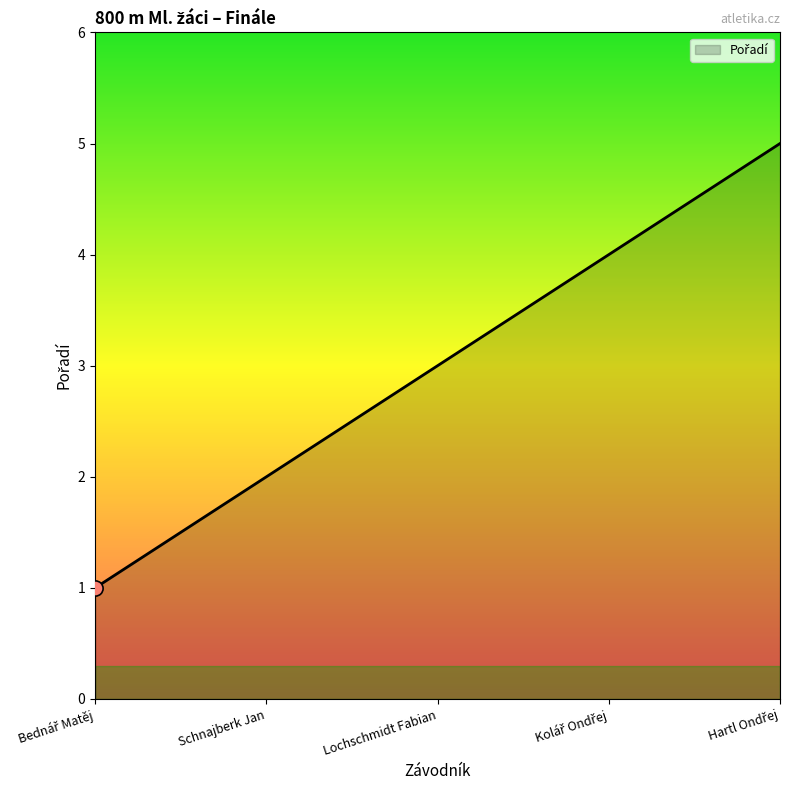

True or false: there are more than 0 points higher than both neighbors.

False